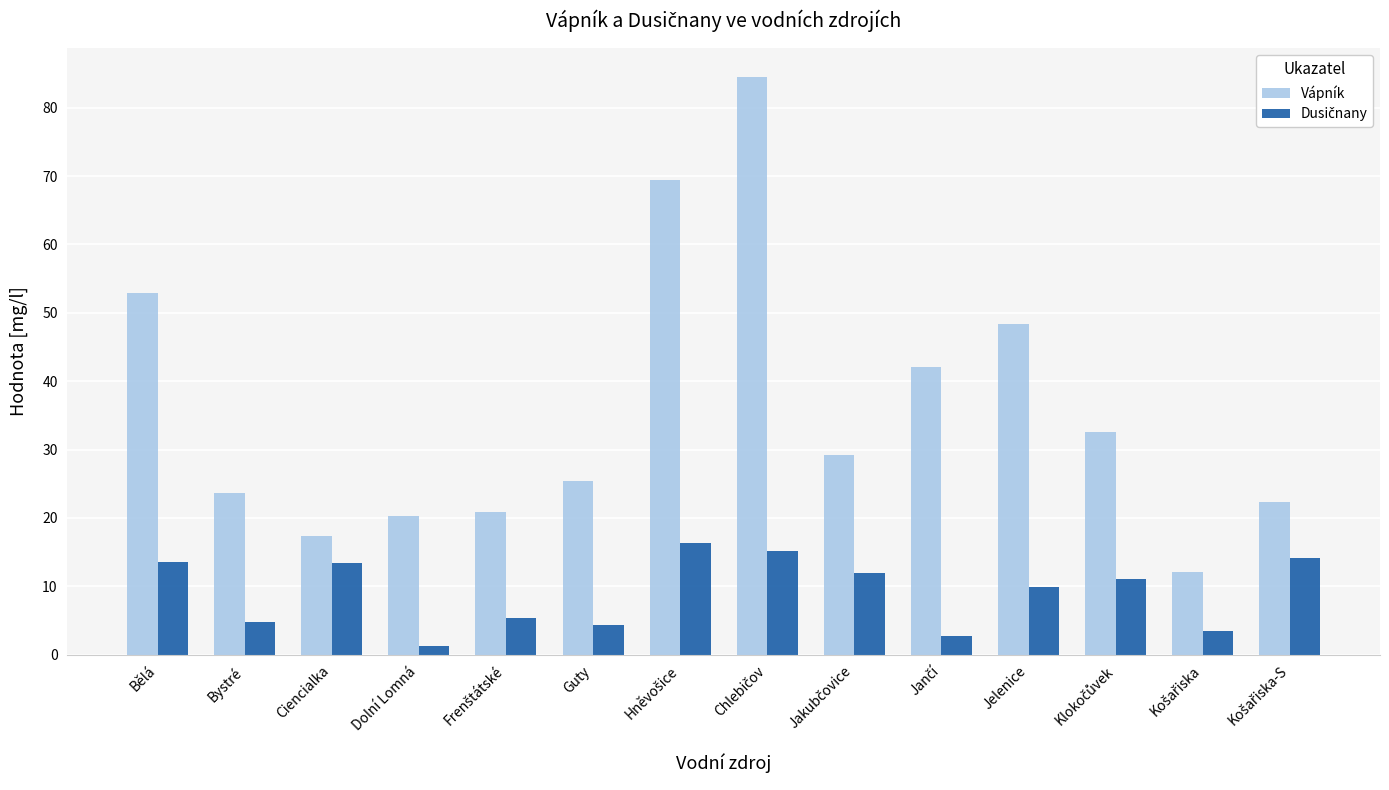

How many data points in Vápník are above 29?

7